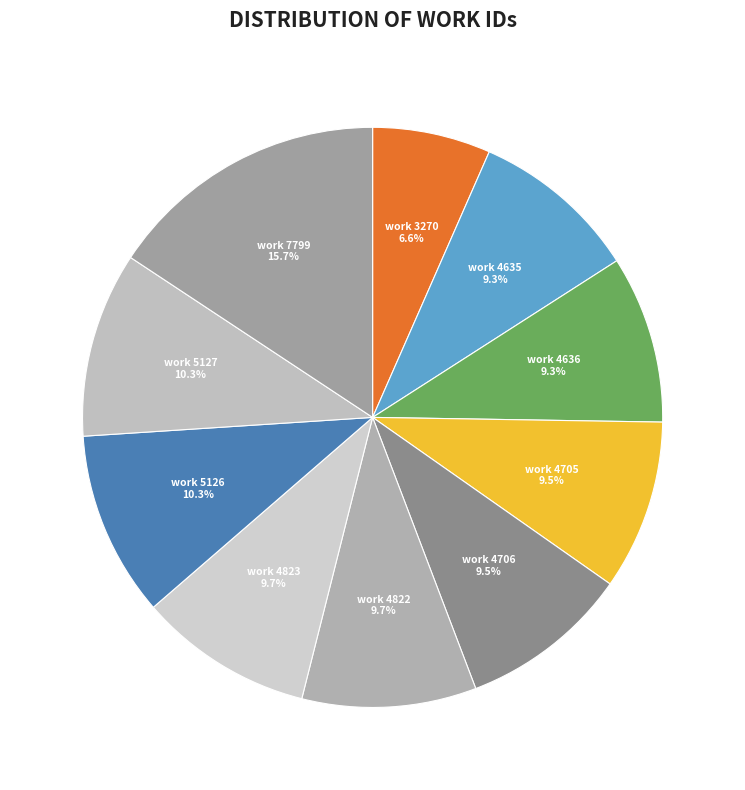

Count the number of slices in the pie.

10